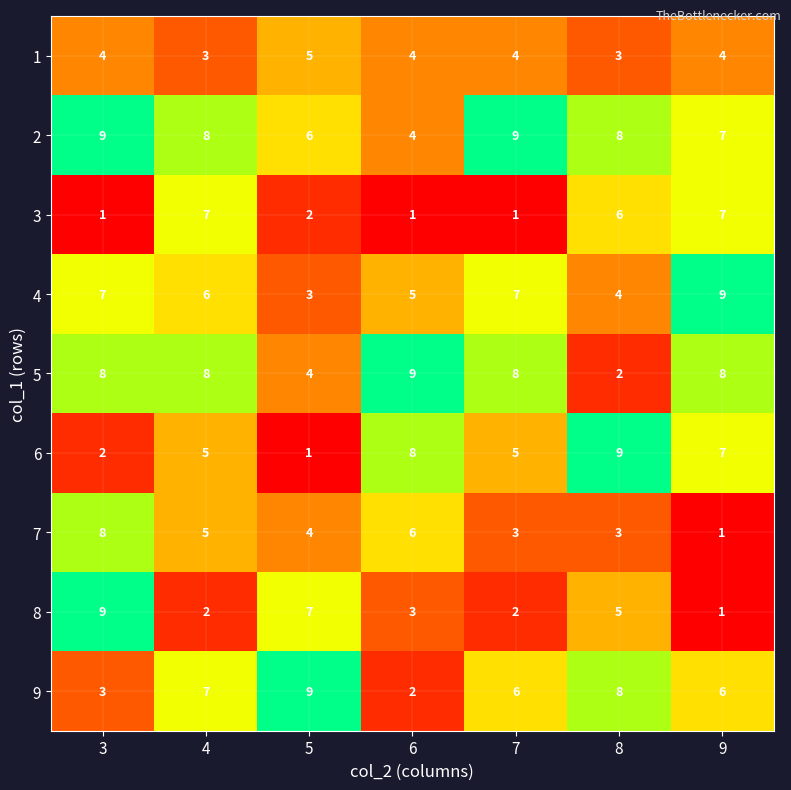

What value does the 2 series have at 5?

6